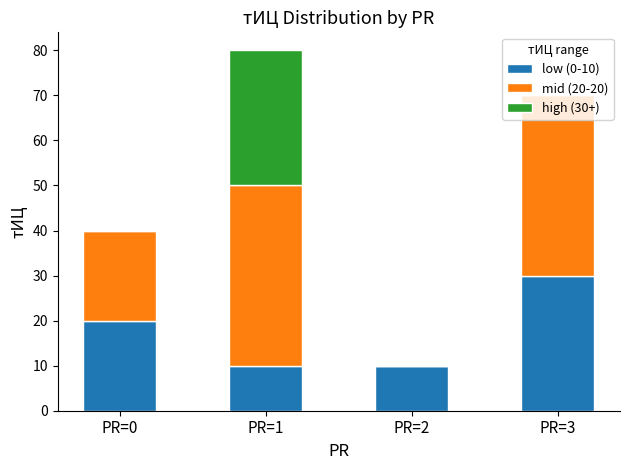

The value of low (0-10) at PR=0 is 20. True or false?

True